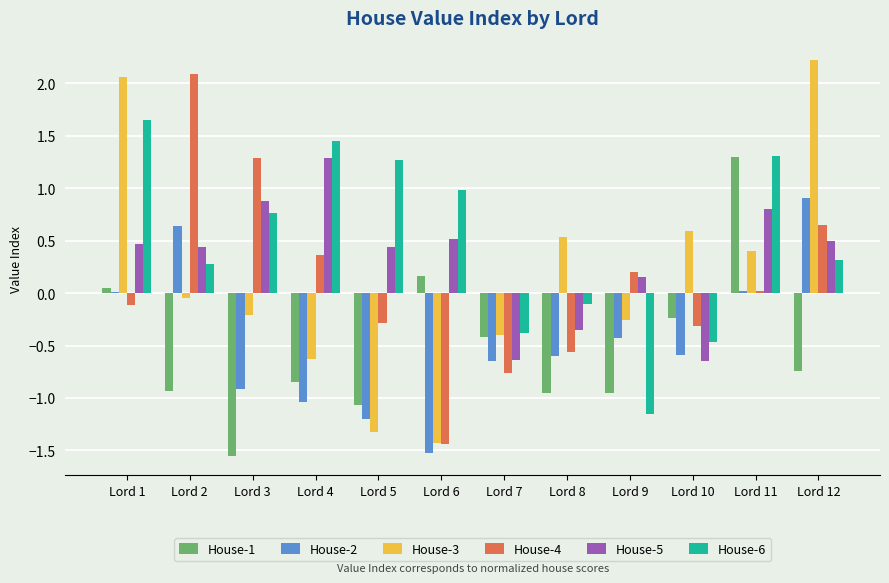

The value of House-5 at Lord 1 is 0.7. True or false?

False